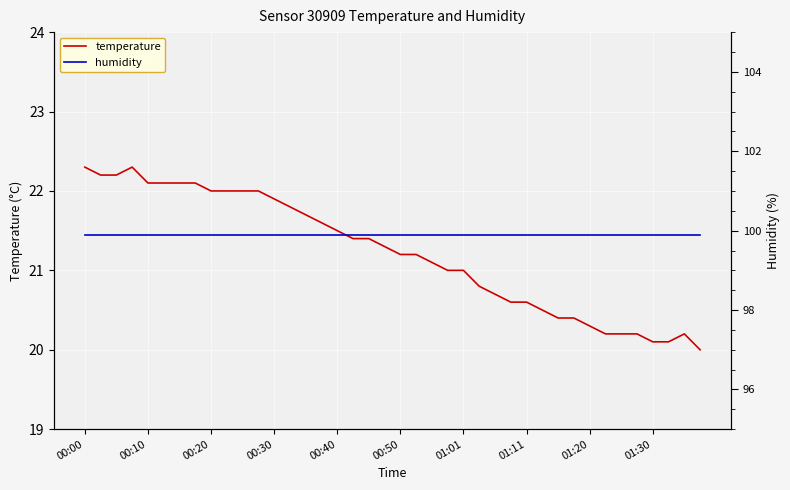

What value does the humidity series have at 00:50?

99.9